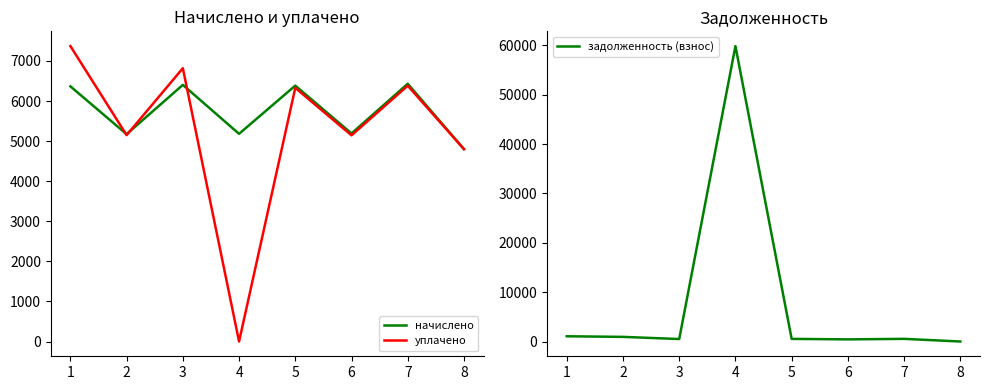

What is the total value across all series at 6?

10767.2